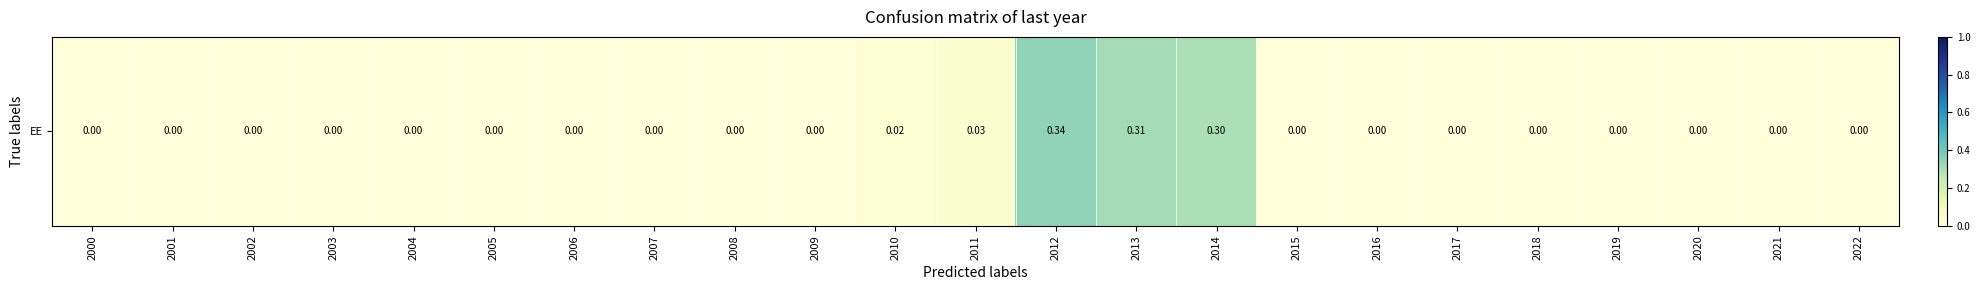

Is it true that the value at 2014 is 0.5?

False